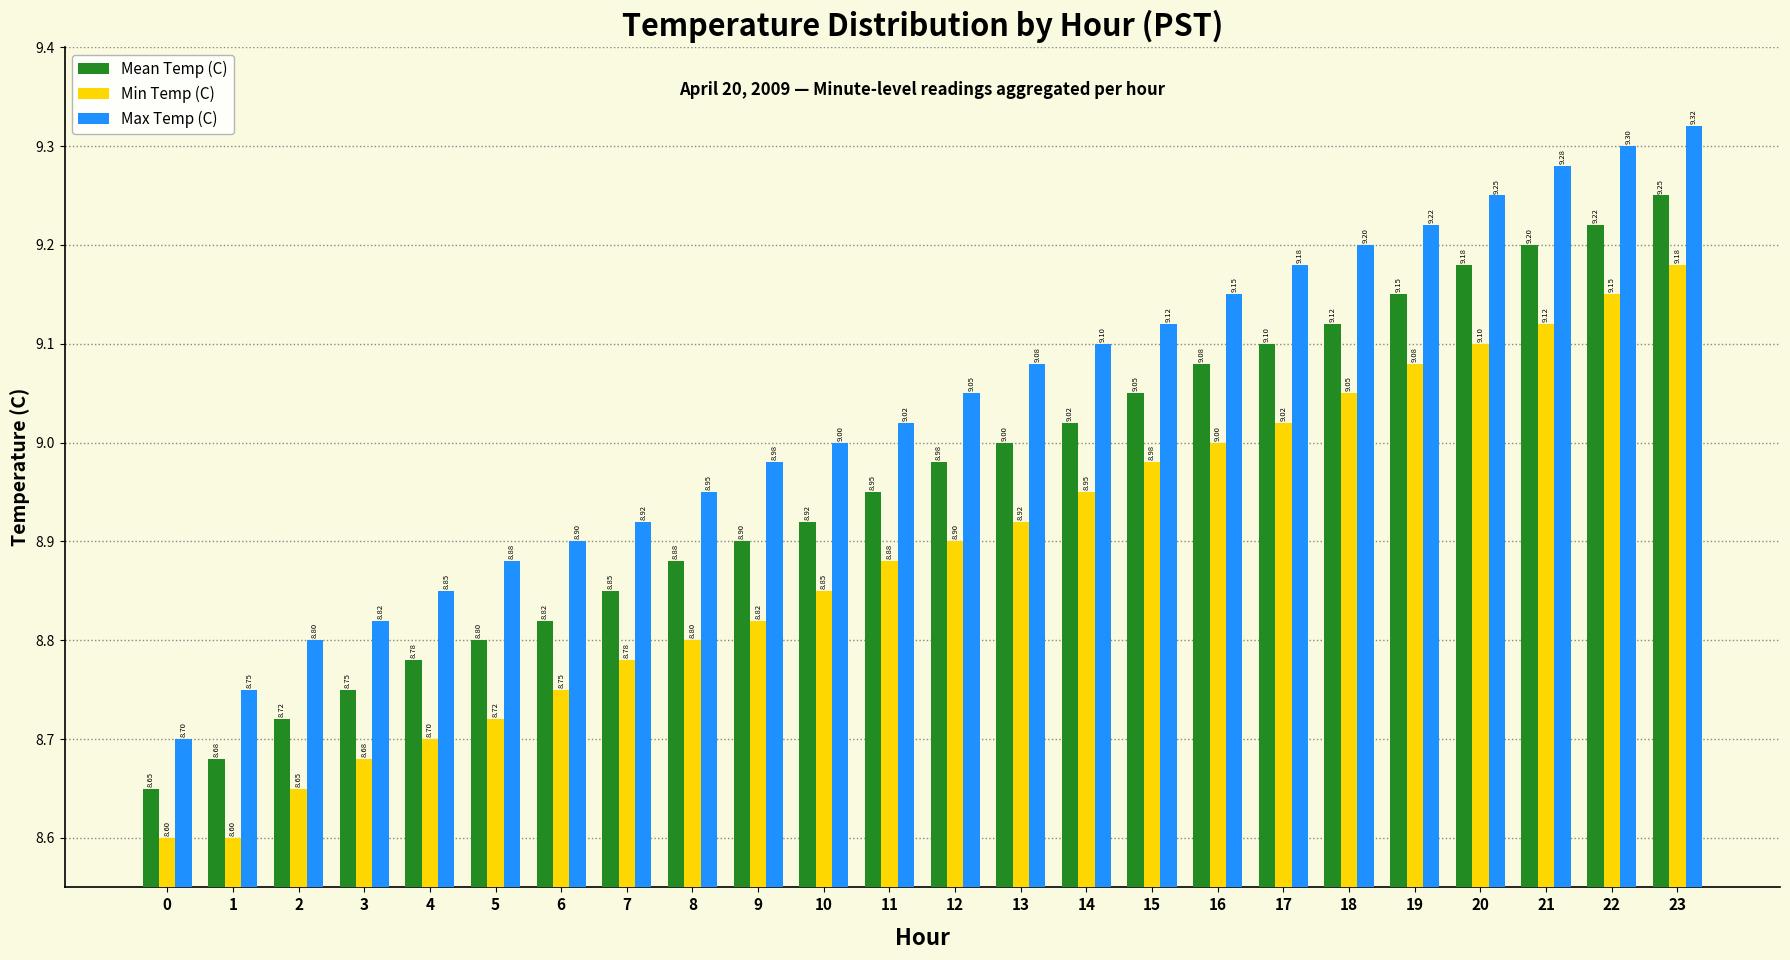

Between 12 and 19, which series saw the biggest shift?

Min Temp (C)